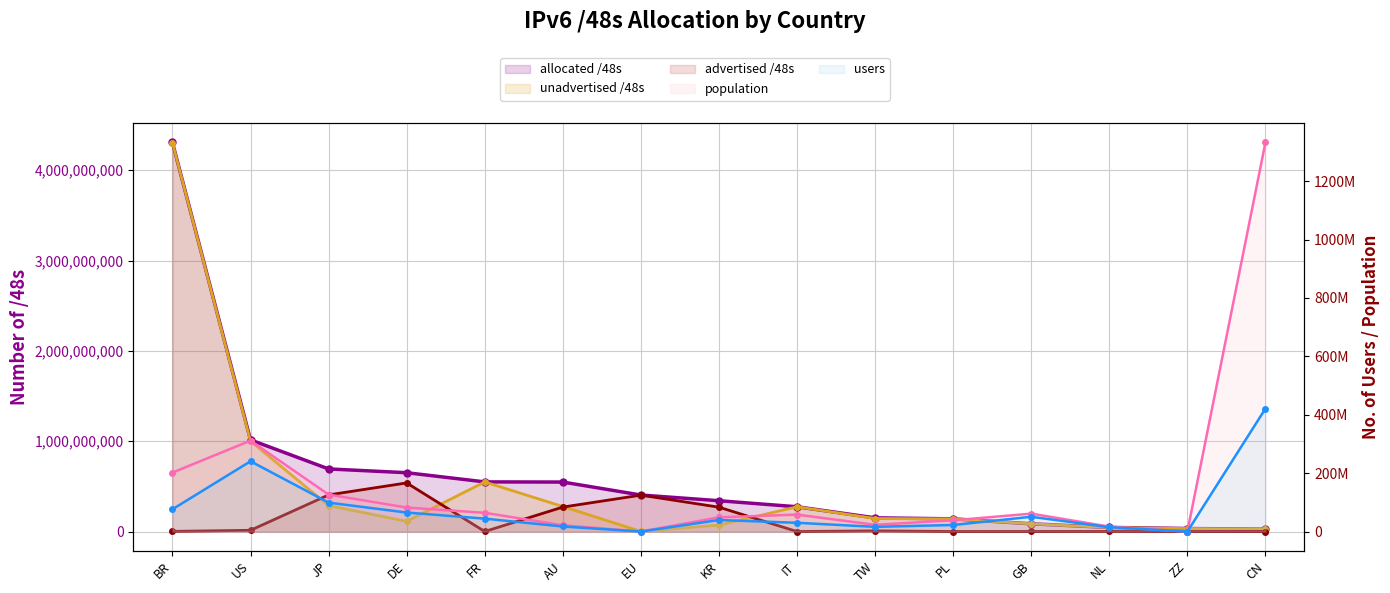

Where is unadvertised /48s nearest to the value 2153508872?

US